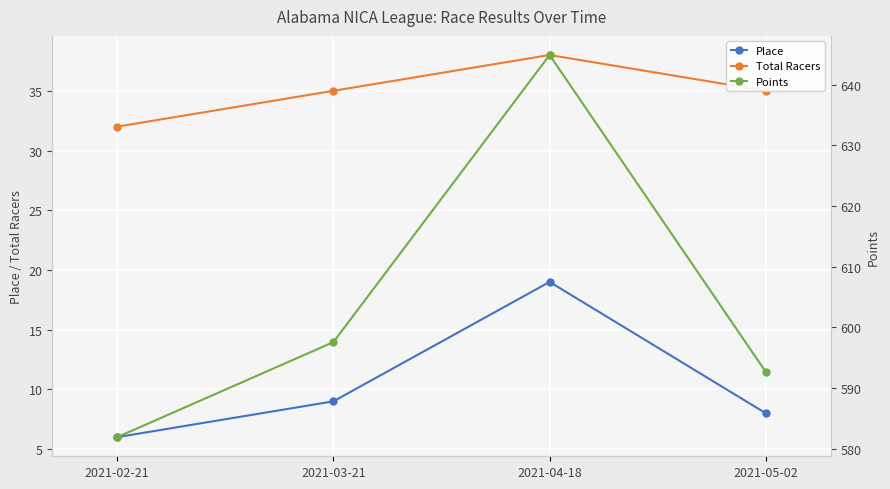

At which label is Total Racers closest to 35?

2021-03-21